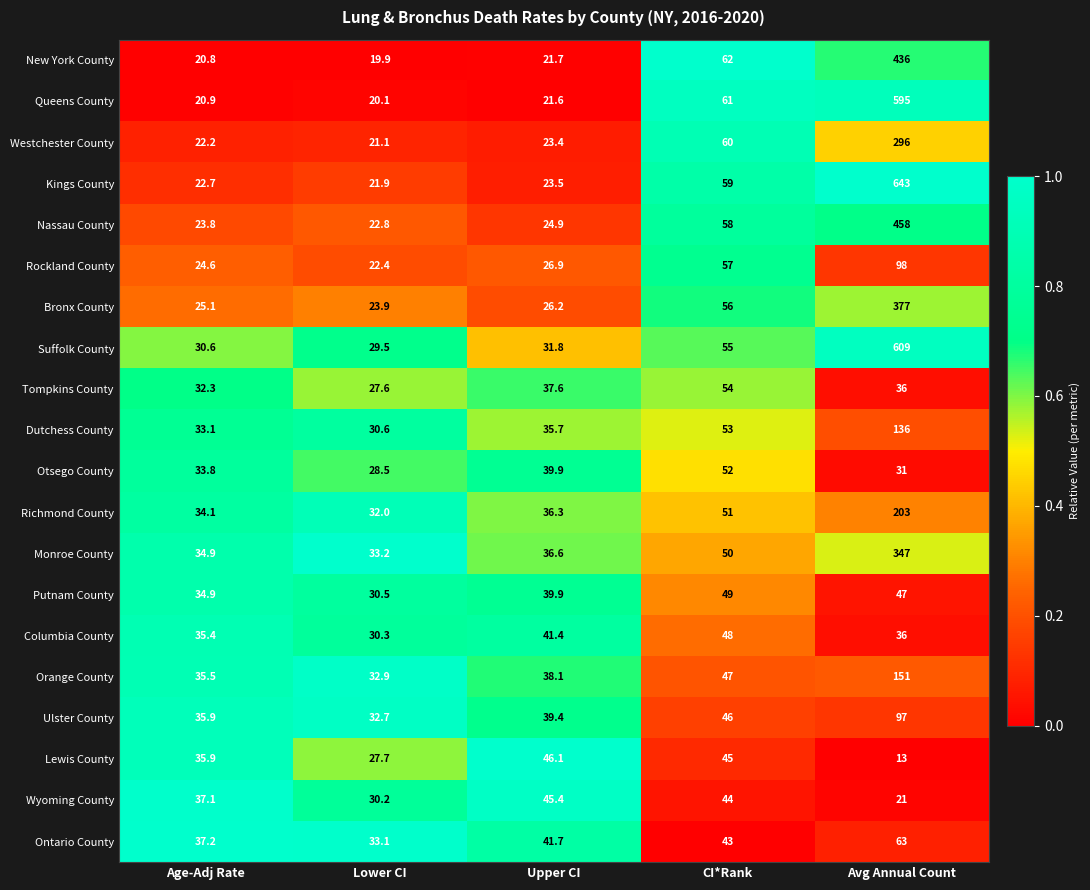

At which label does Wyoming County first exceed 37?

Age-Adj Rate